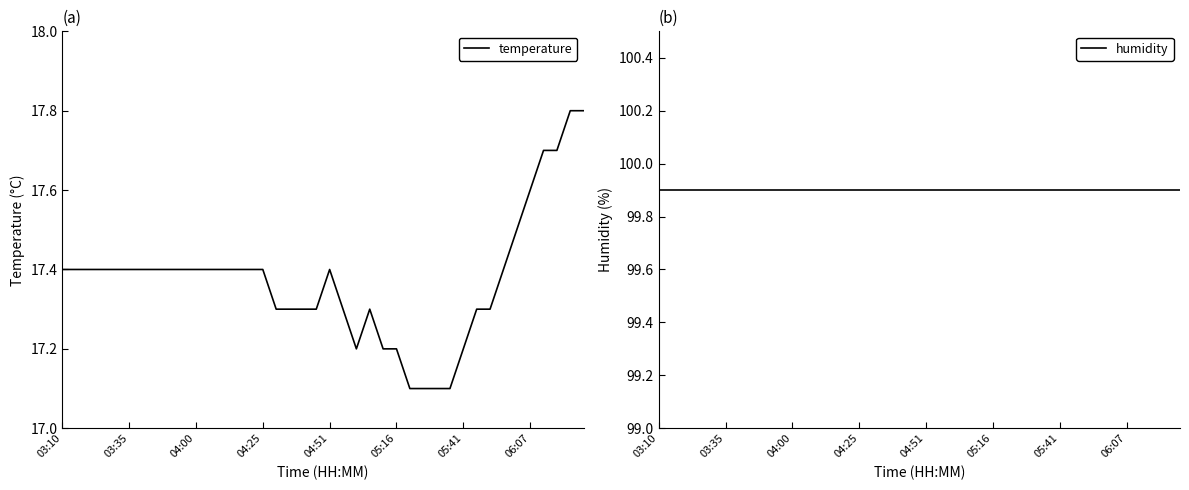

Which series has the largest total across all categories?

humidity